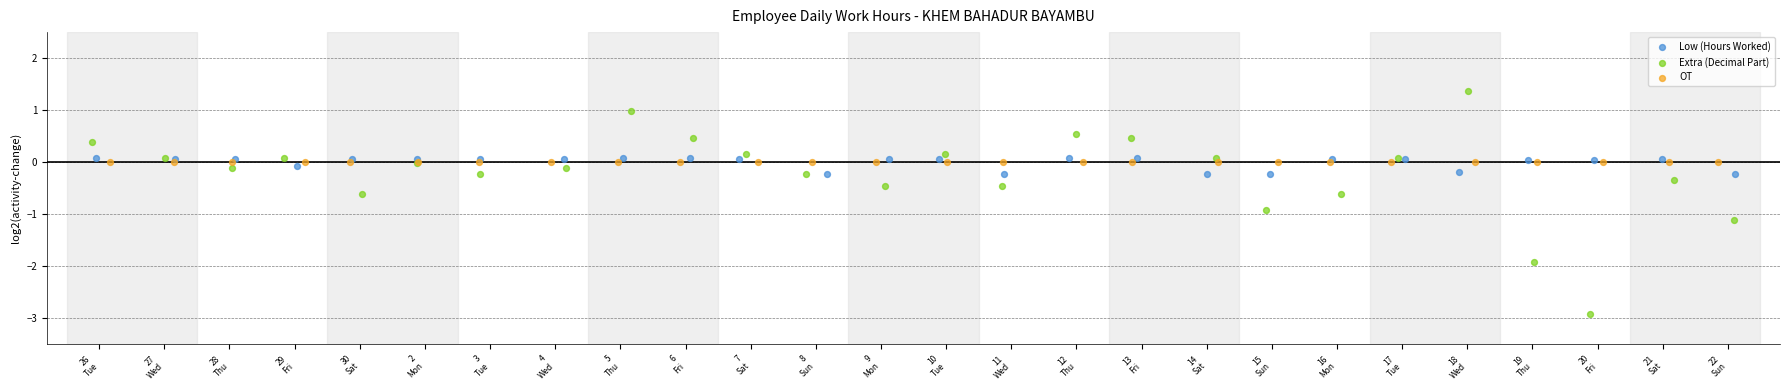

Which series reaches the minimum Y coordinate?

Extra (Decimal Part)